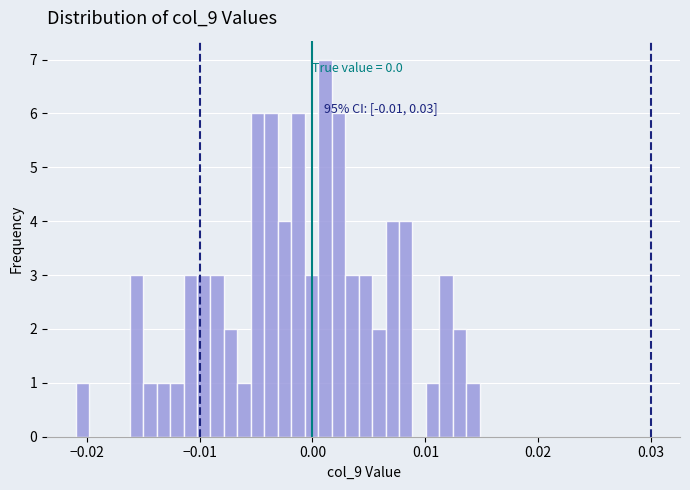

Read against the x-axis, roughly where is the centre of the tallest bar?

0.001